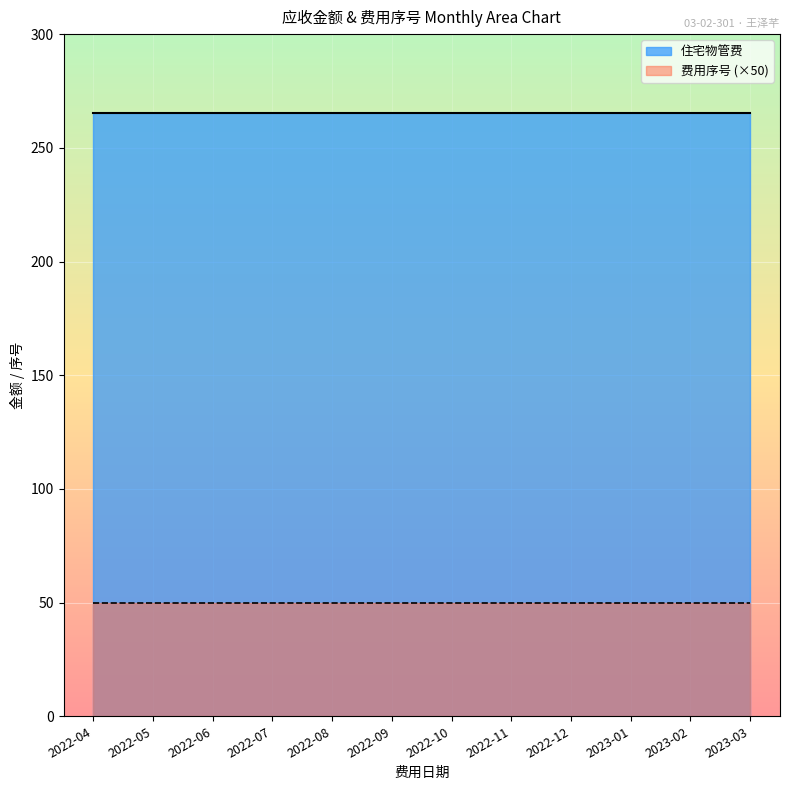

True or false: 费用序号 and 住宅物管费 intersect in this chart.

False